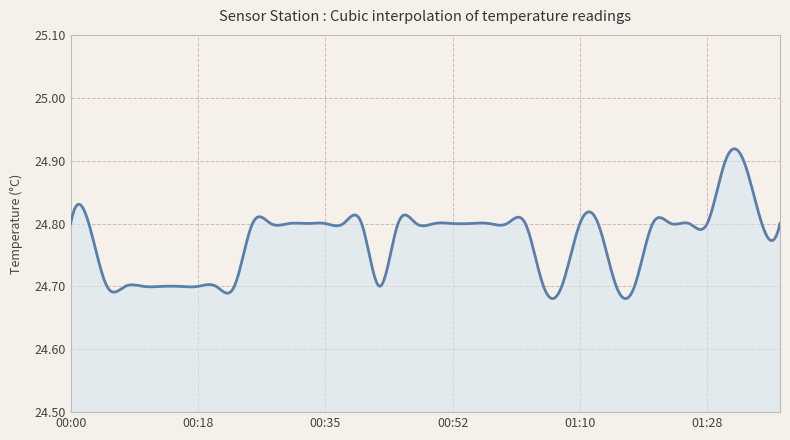

How many lines are shown in the chart?

1